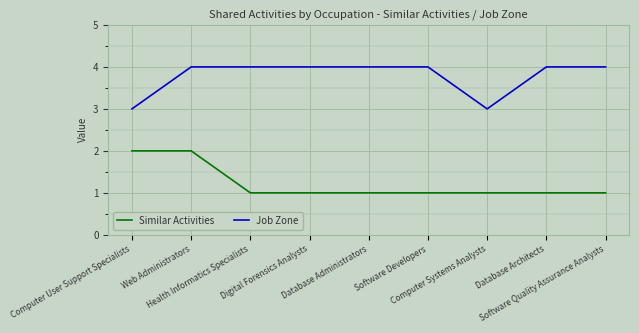

What is the total value across all series at Computer Systems Analysts?

4